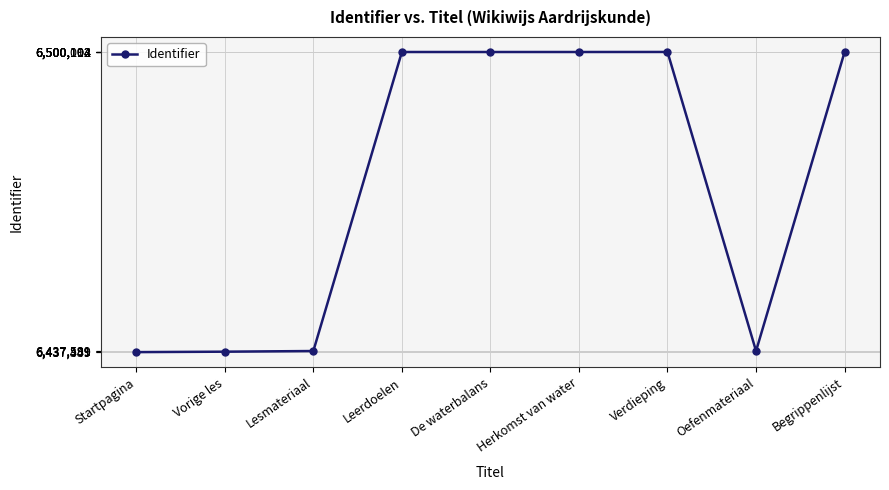

What is the value of the 1st point from the left?

6437359